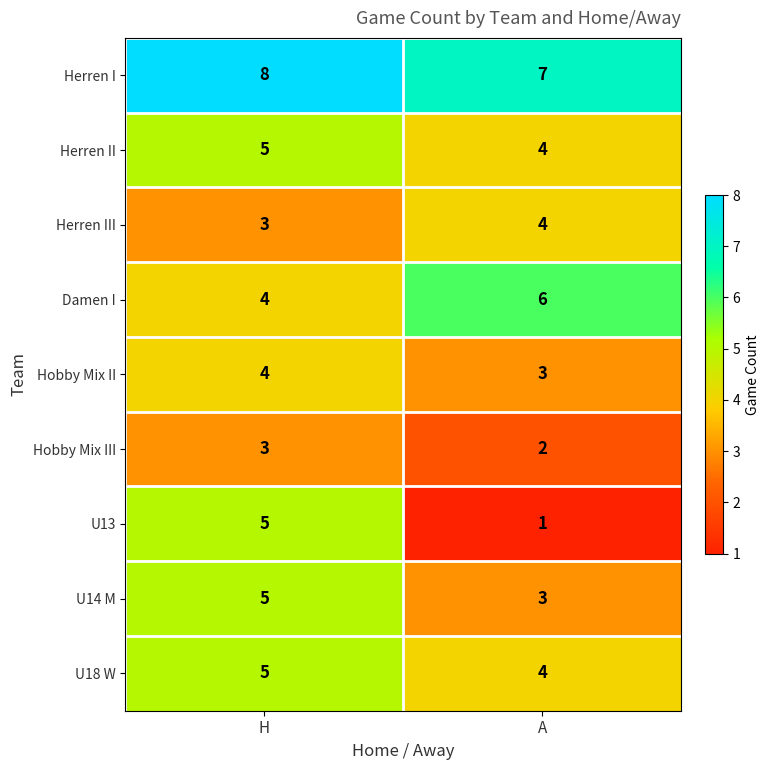

List the labels in order of U18 W value, largest first.

H, A